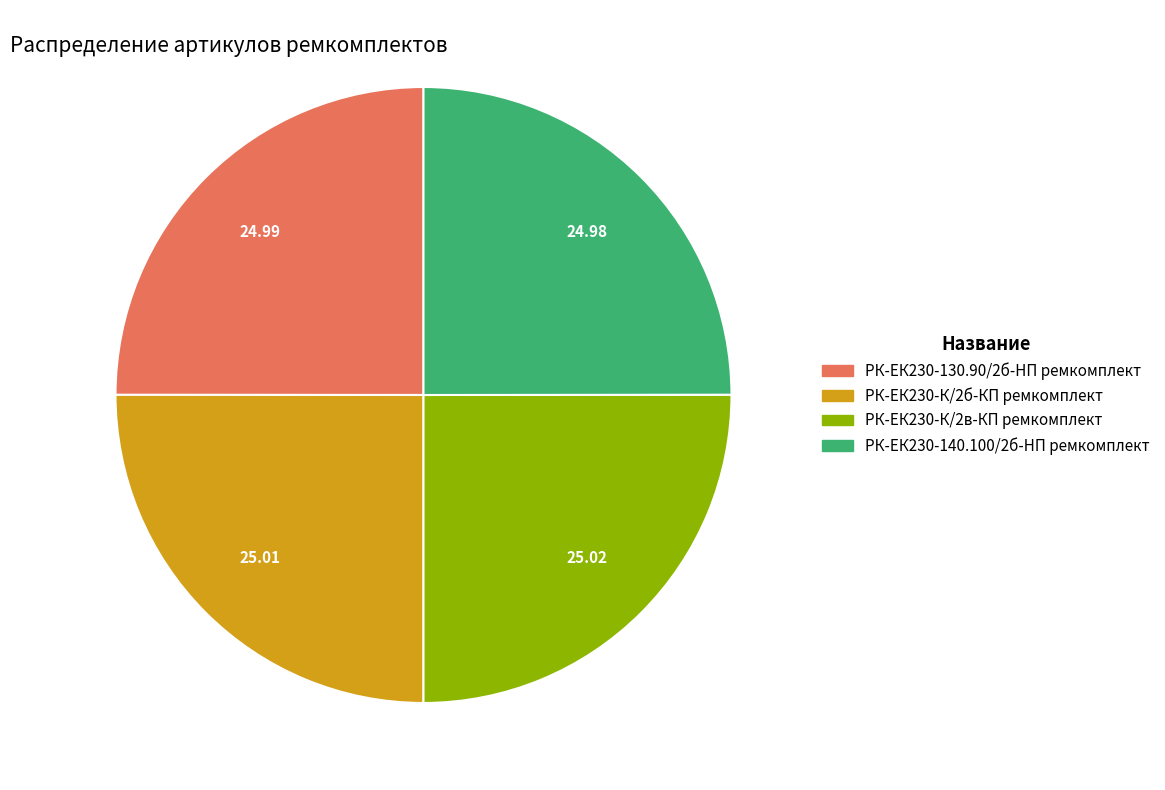

What is the ratio of the value at РК-ЕК230-К/2в-КП ремкомплект to the value at РК-ЕК230-130.90/2б-HП ремкомплект?

1.0